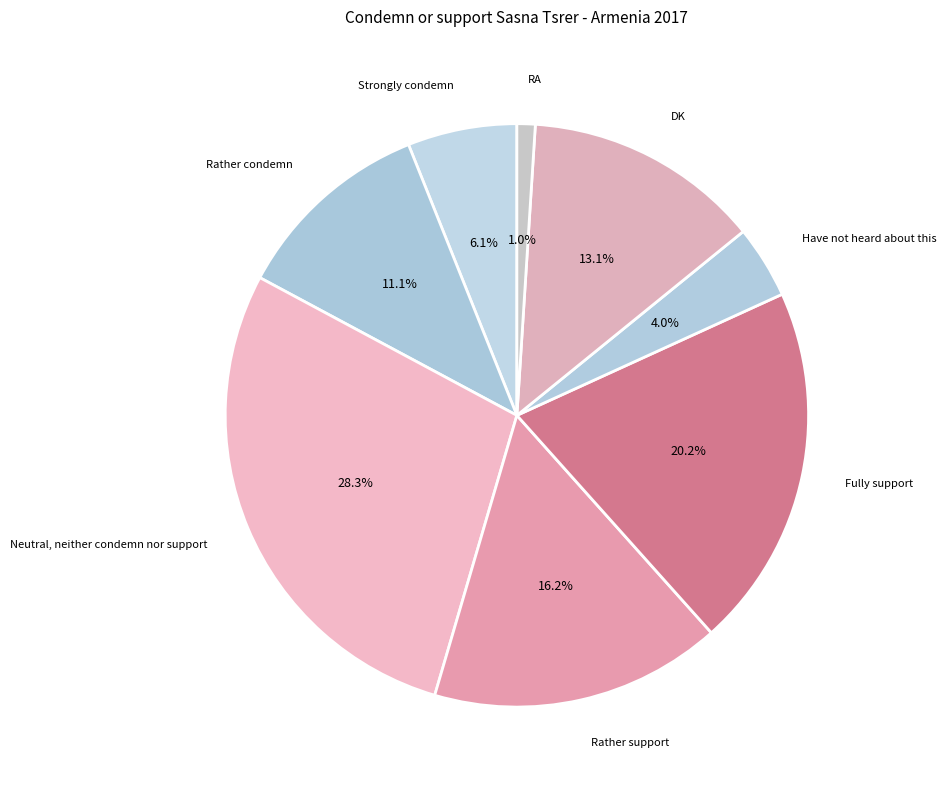

Count the number of slices in the pie.

8